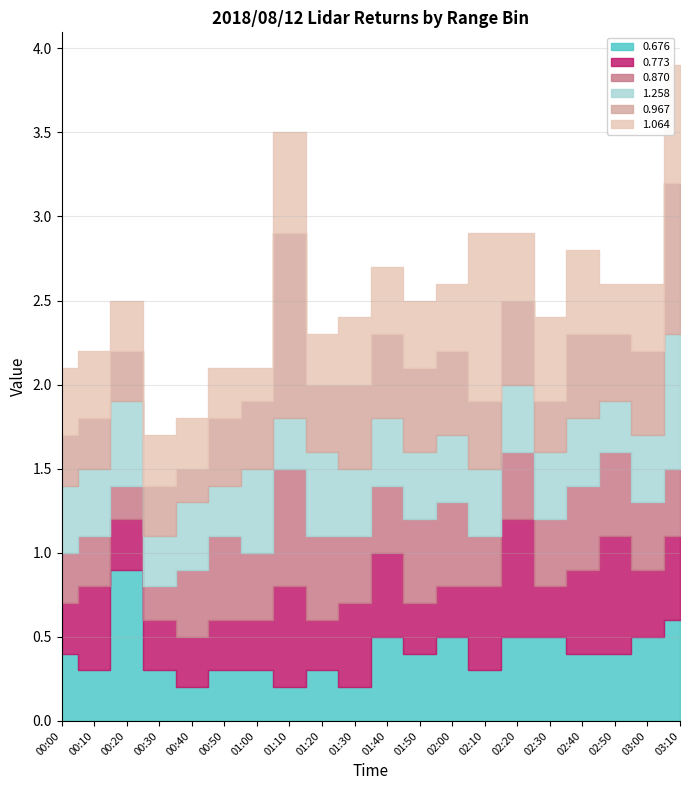

How many distinct data groups are displayed?

6